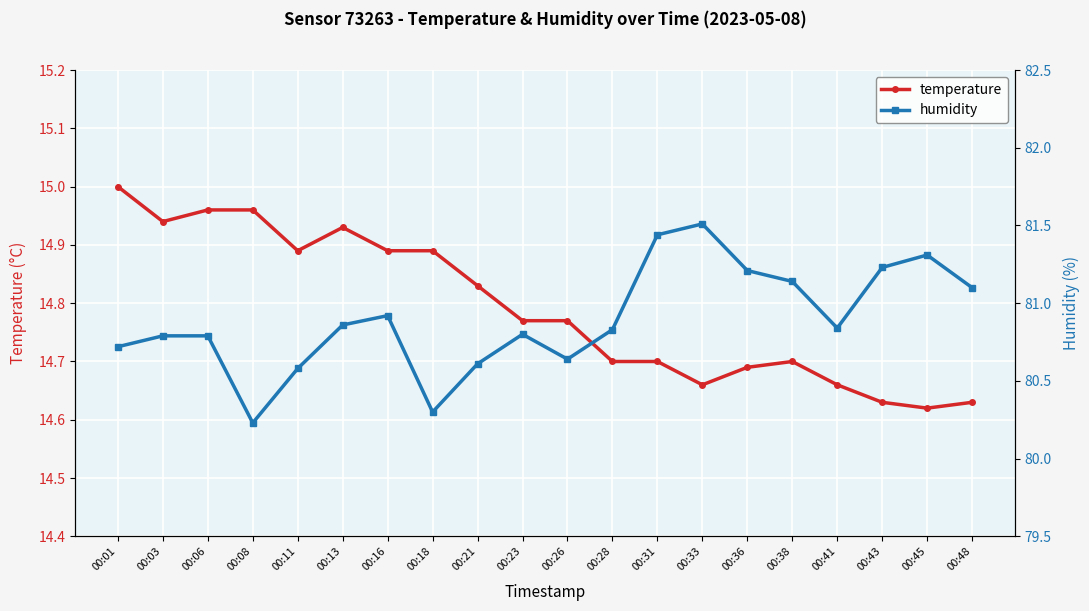

Reading right to left, transcribe all the data shown in this chart.

temperature: 00:48=14.6	00:45=14.6	00:43=14.6	00:41=14.7	00:38=14.7	00:36=14.7	00:33=14.7	00:31=14.7	00:28=14.7	00:26=14.8	00:23=14.8	00:21=14.8	00:18=14.9	00:16=14.9	00:13=14.9	00:11=14.9	00:08=15.0	00:06=15.0	00:03=14.9	00:01=15.0
humidity: 00:48=81.1	00:45=81.3	00:43=81.2	00:41=80.8	00:38=81.1	00:36=81.2	00:33=81.5	00:31=81.4	00:28=80.8	00:26=80.6	00:23=80.8	00:21=80.6	00:18=80.3	00:16=80.9	00:13=80.9	00:11=80.6	00:08=80.2	00:06=80.8	00:03=80.8	00:01=80.7